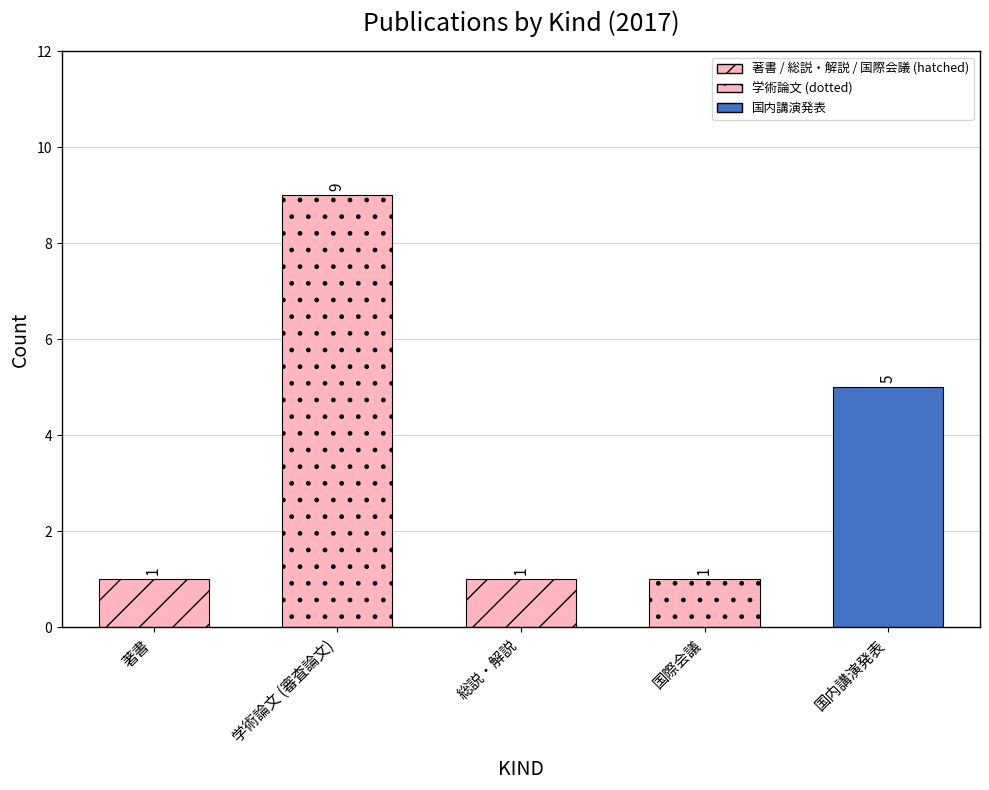

Does the chart contain stacked bars?

No